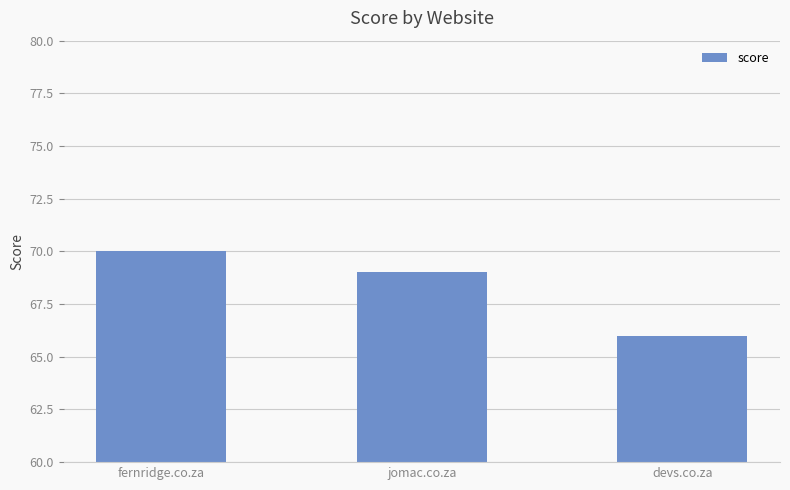

Does the chart contain any negative values?

No